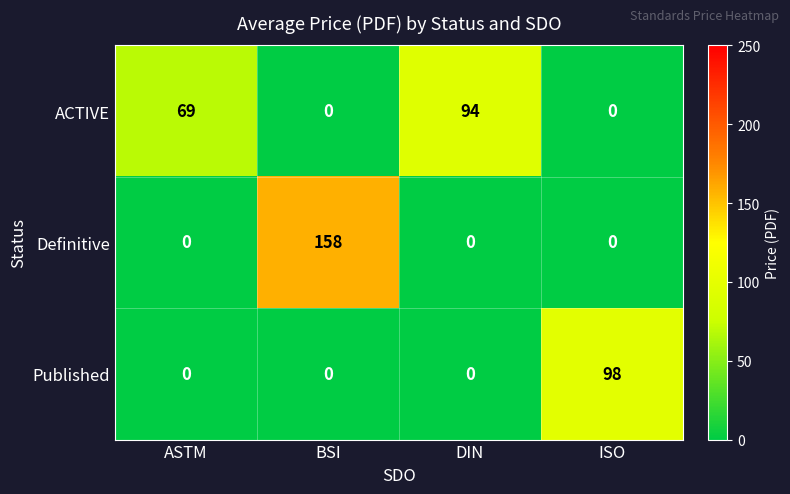

Count the Published values in the range 0 to 98.

4